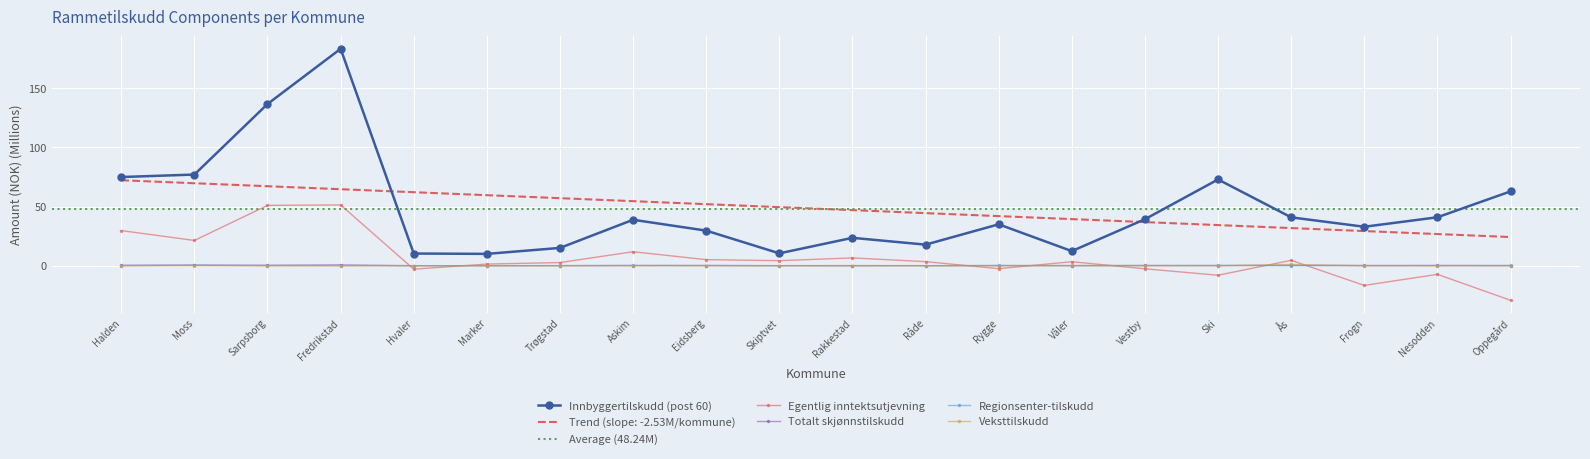

Rank the series at Rygge from lowest to highest value.

Egentlig inntektsutjevning, Veksttilskudd, Totalt skjønnstilskudd, Regionsenter-tilskudd, Innbyggertilskudd (post 60)